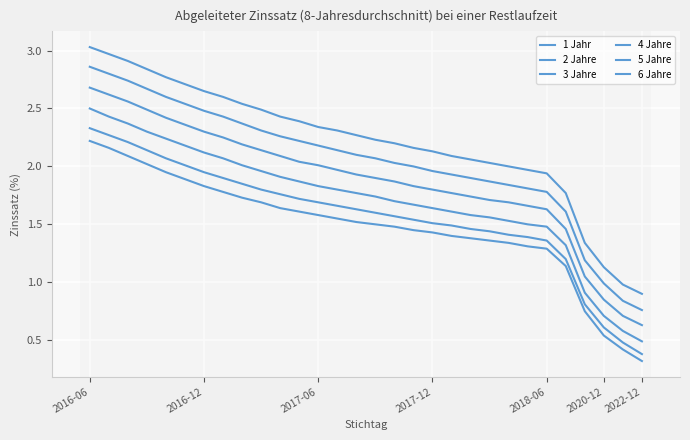

Which series has the largest range (max minus min)?

6 Jahre